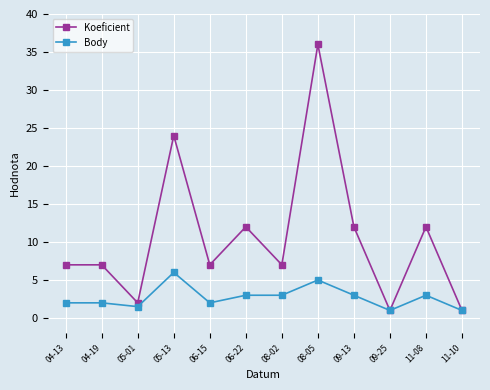

What is the difference between the maximum and minimum values in the Koeficient series?

35.0